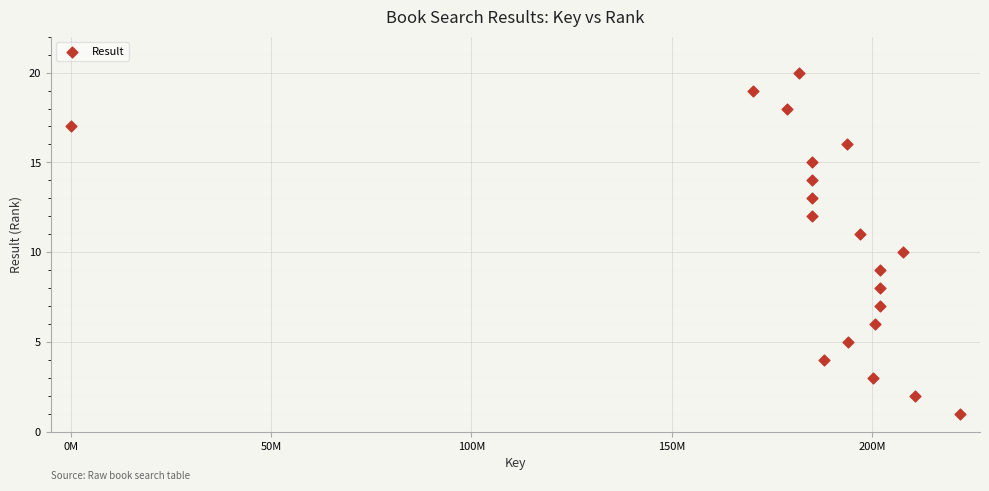

What is the range of Y values (max minus min)?

19